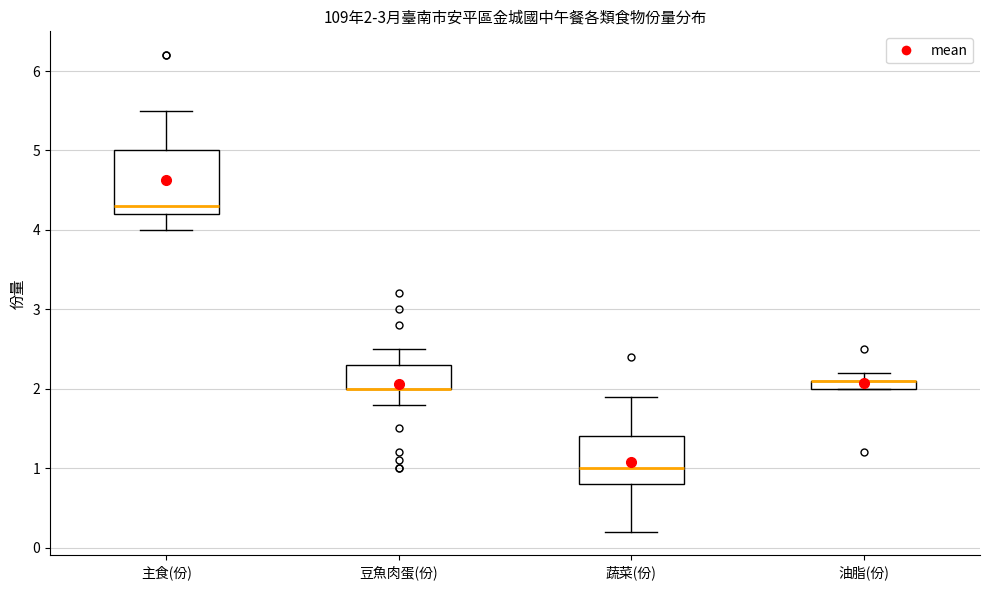

Comparing the boxes themselves (not the whiskers), which one is the tallest?

主食(份)